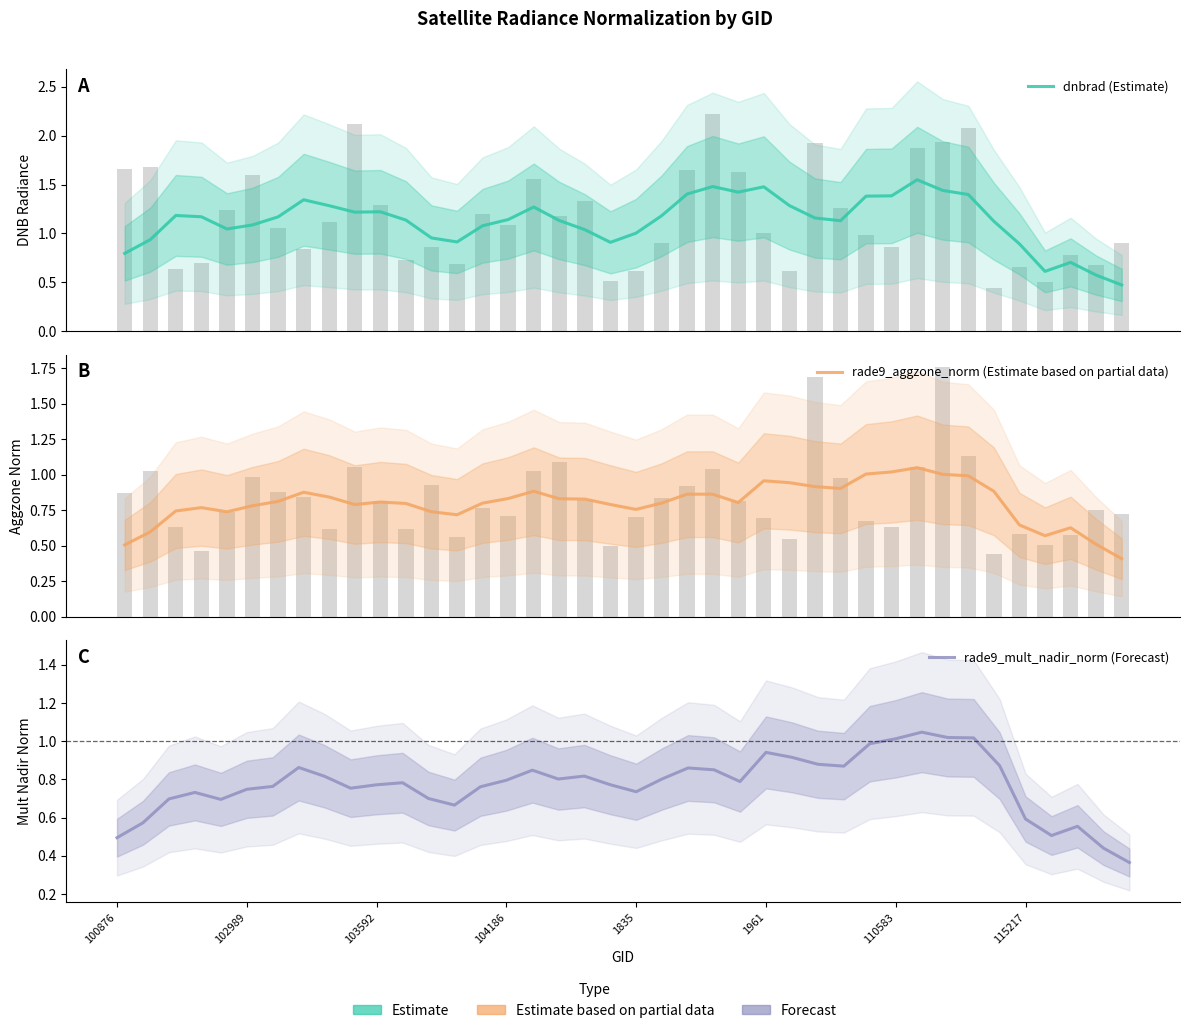

Reading left to right, what are all the values shown in this chart?

dnbrad (Estimate): 0.8	0.9	1.2	1.2	1.0	1.1	1.2	1.3	1.3	1.2	1.2	1.1	1.0	0.9	1.1	1.1	1.3	1.1	1.0	0.9	1.0	1.2	1.4	1.5	1.4	1.5	1.3	1.2	1.1	1.4	1.4	1.5	1.4	1.4	1.1	0.9	0.6	0.7	0.6	0.5
rade9_aggzone_norm (Estimate based on partial data): 0.5	0.6	0.7	0.8	0.7	0.8	0.8	0.9	0.8	0.8	0.8	0.8	0.7	0.7	0.8	0.8	0.9	0.8	0.8	0.8	0.8	0.8	0.9	0.9	0.8	1.0	0.9	0.9	0.9	1.0	1.0	1.1	1.0	1.0	0.9	0.6	0.6	0.6	0.5	0.4
rade9_mult_nadir_norm (Forecast): 0.5	0.6	0.7	0.7	0.7	0.7	0.8	0.9	0.8	0.8	0.8	0.8	0.7	0.7	0.8	0.8	0.8	0.8	0.8	0.8	0.7	0.8	0.9	0.9	0.8	0.9	0.9	0.9	0.9	1.0	1.0	1.0	1.0	1.0	0.9	0.6	0.5	0.6	0.4	0.4